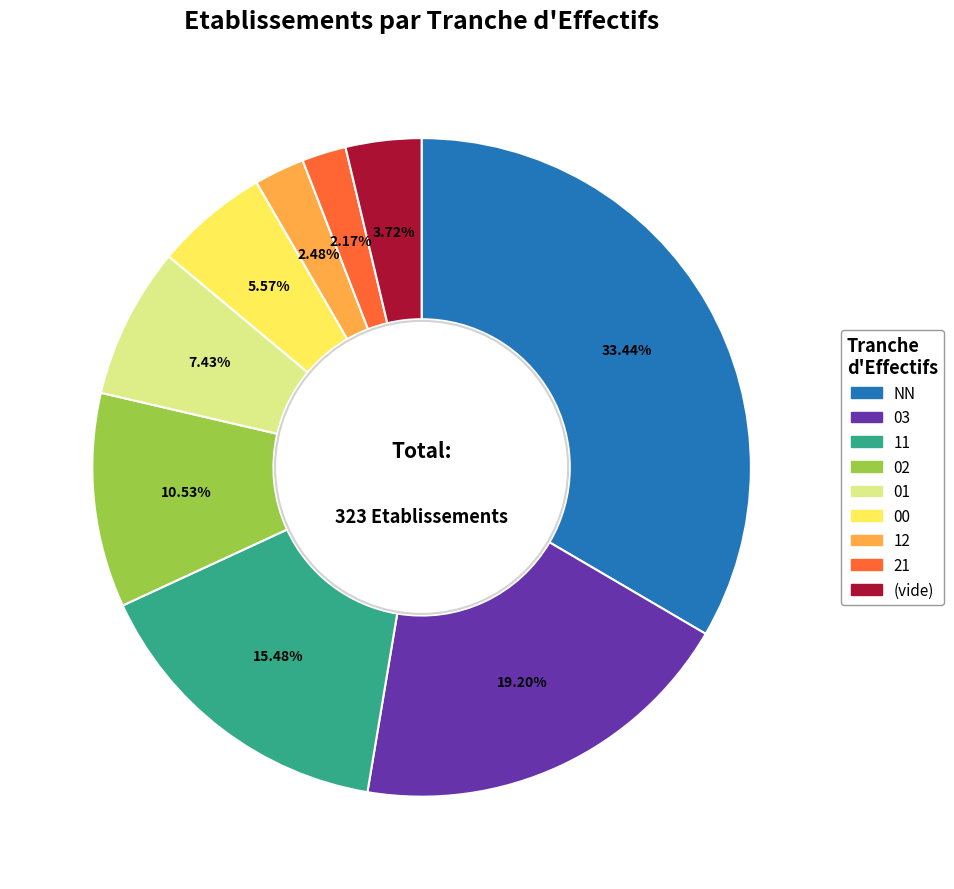

Is there any slice that represents more than half of the pie?

No